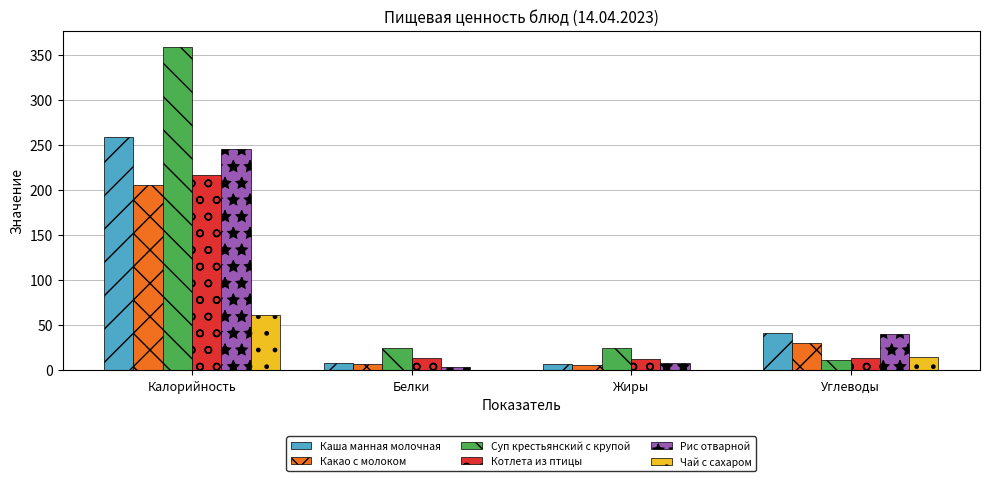

What is the sum of the Каша манная молочная values at Белки and Калорийность?

266.3